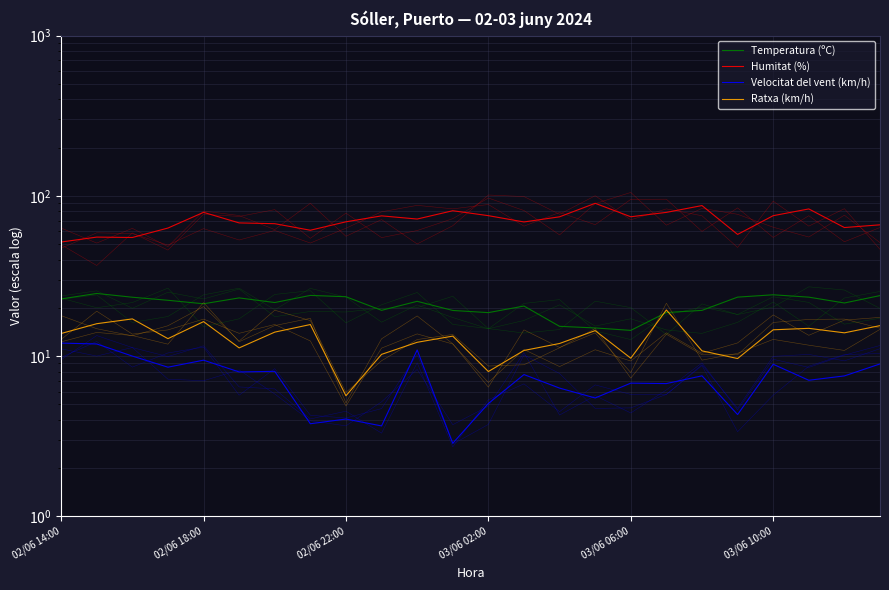

At which label does Velocitat del vent (km/h) first exceed 7?

02/06 14:00